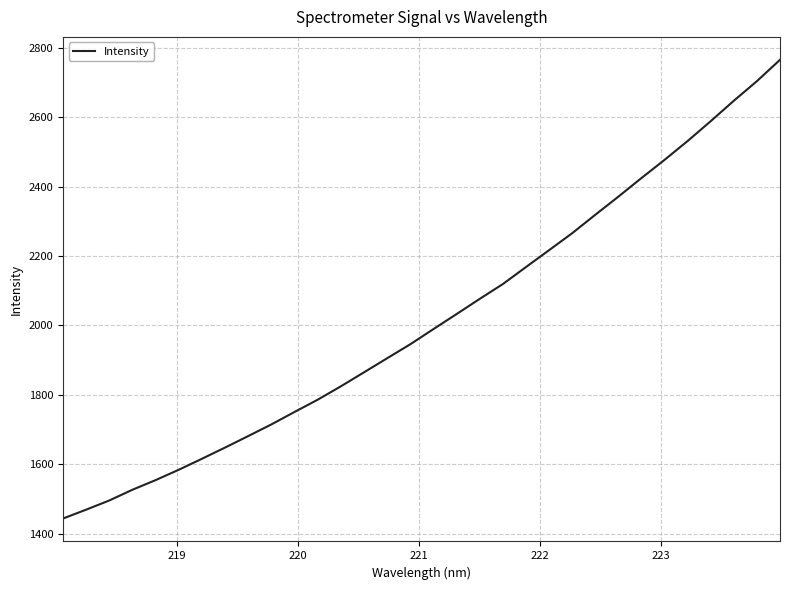

What is the greatest value displayed?

2765.3